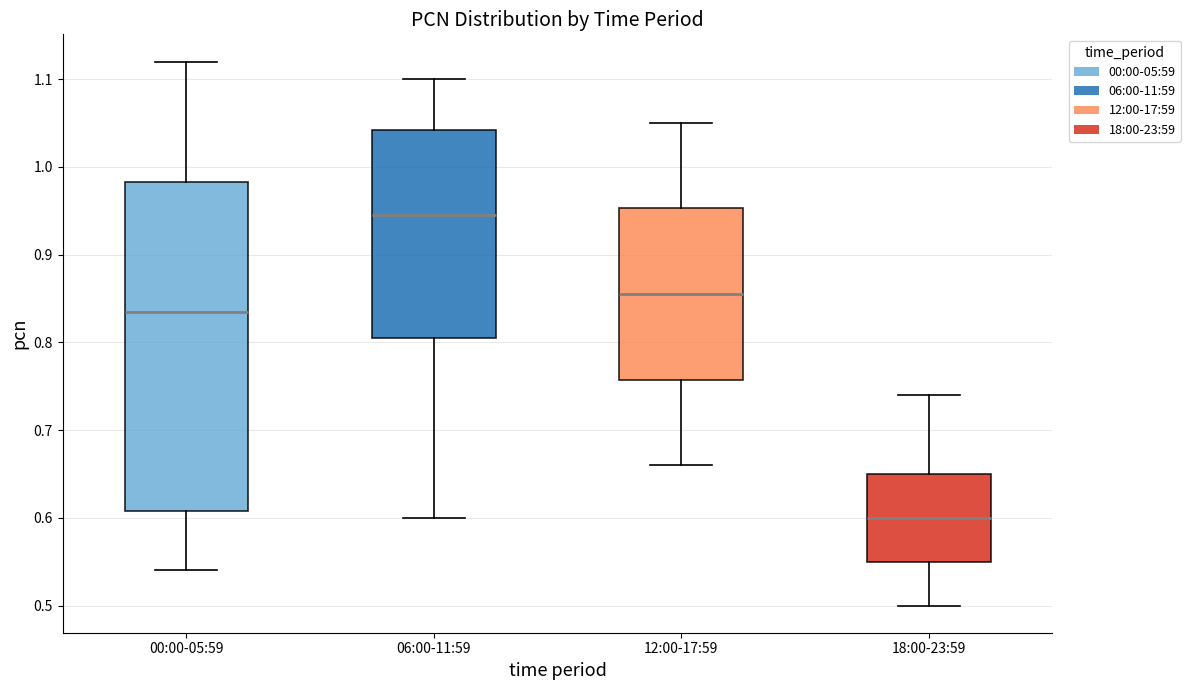

Which box's median line is the lowest?

18:00-23:59